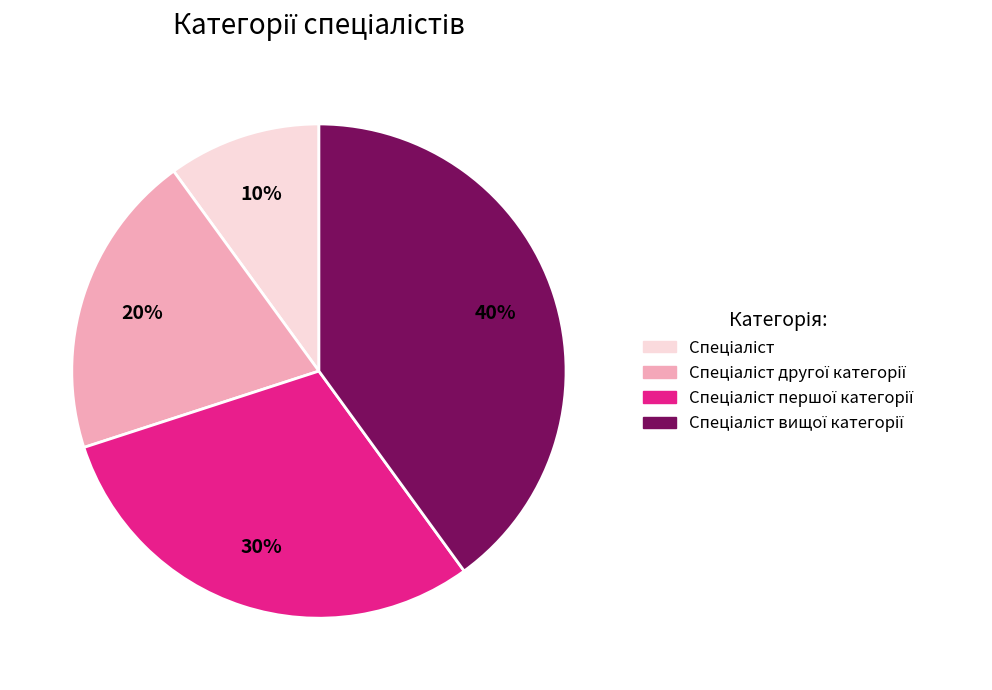

How many segments does this pie chart have?

4